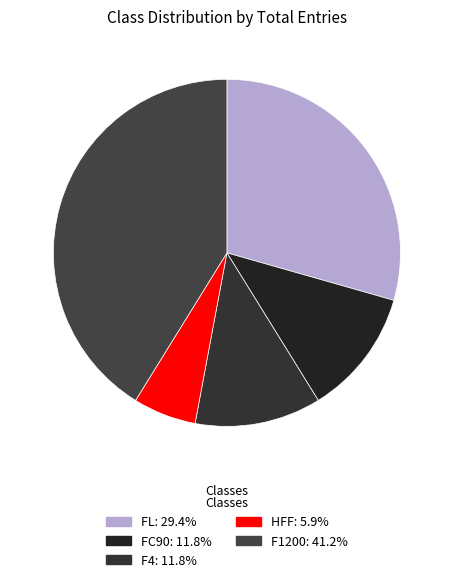

The FL slice represents 29% of the pie. True or false?

True